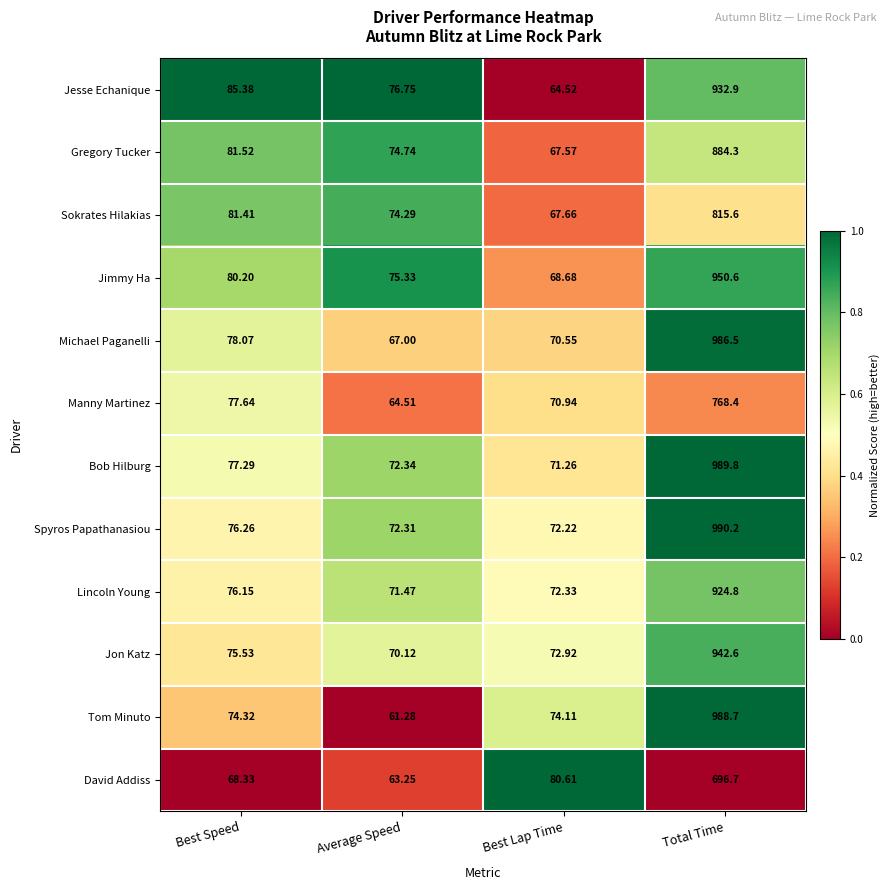

Is the value of Lincoln Young at Average Speed greater than the value of David Addiss at Best Speed?

Yes